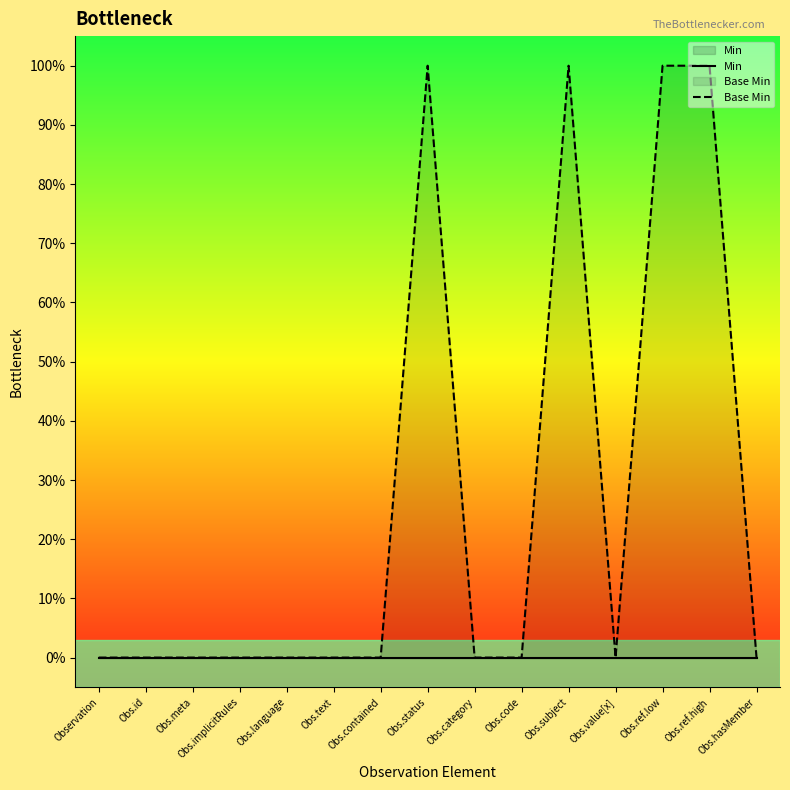

List the series in order of their overall mean, lowest first.

Min, Base Min